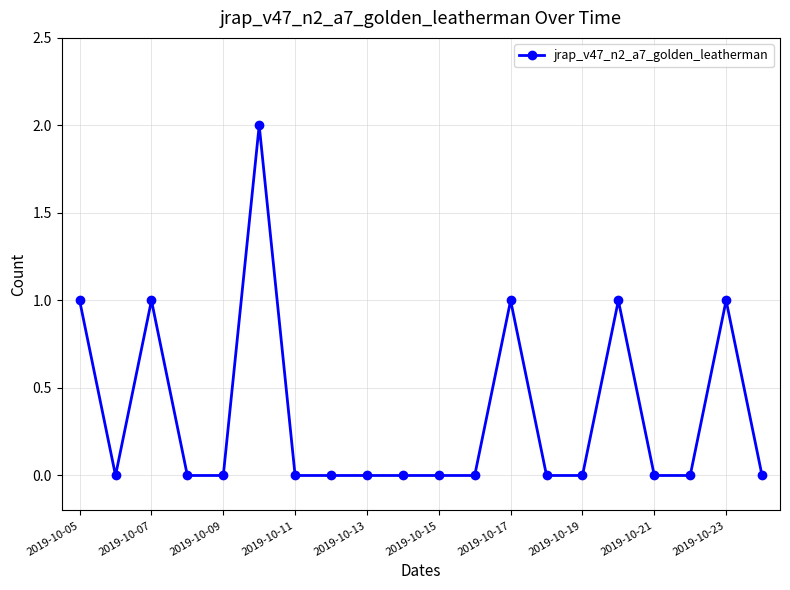

What is the value of the 6th point from the left?

2